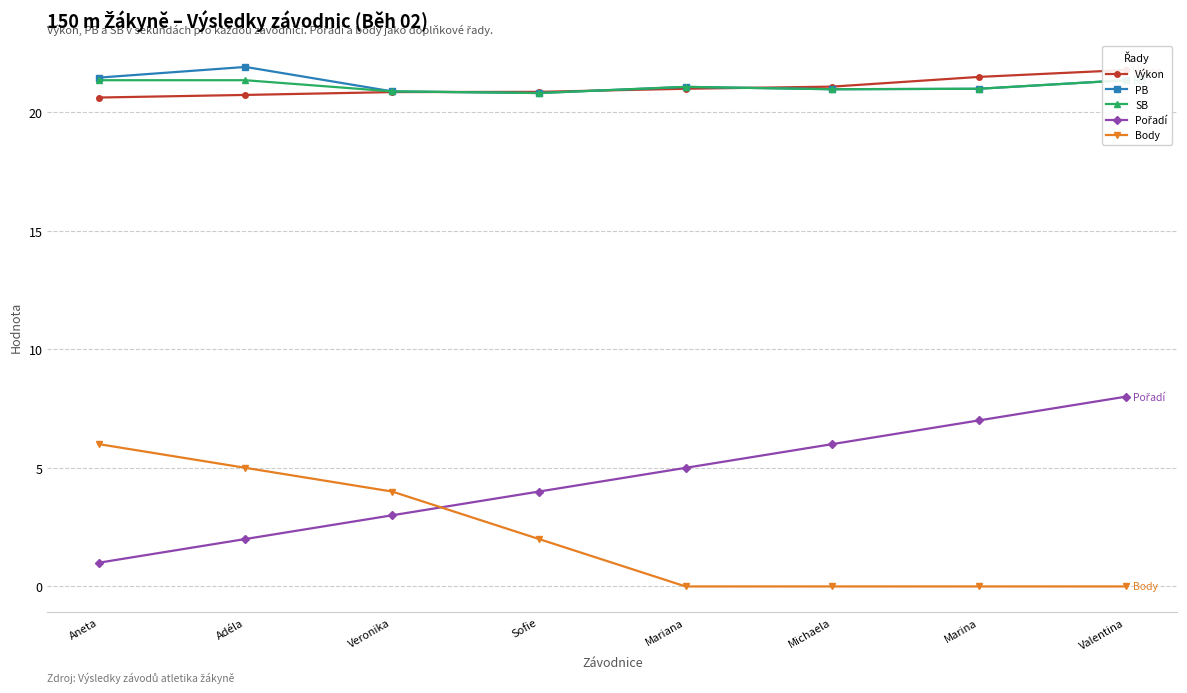

Which has a higher value, Mariana or Aneta?

Mariana